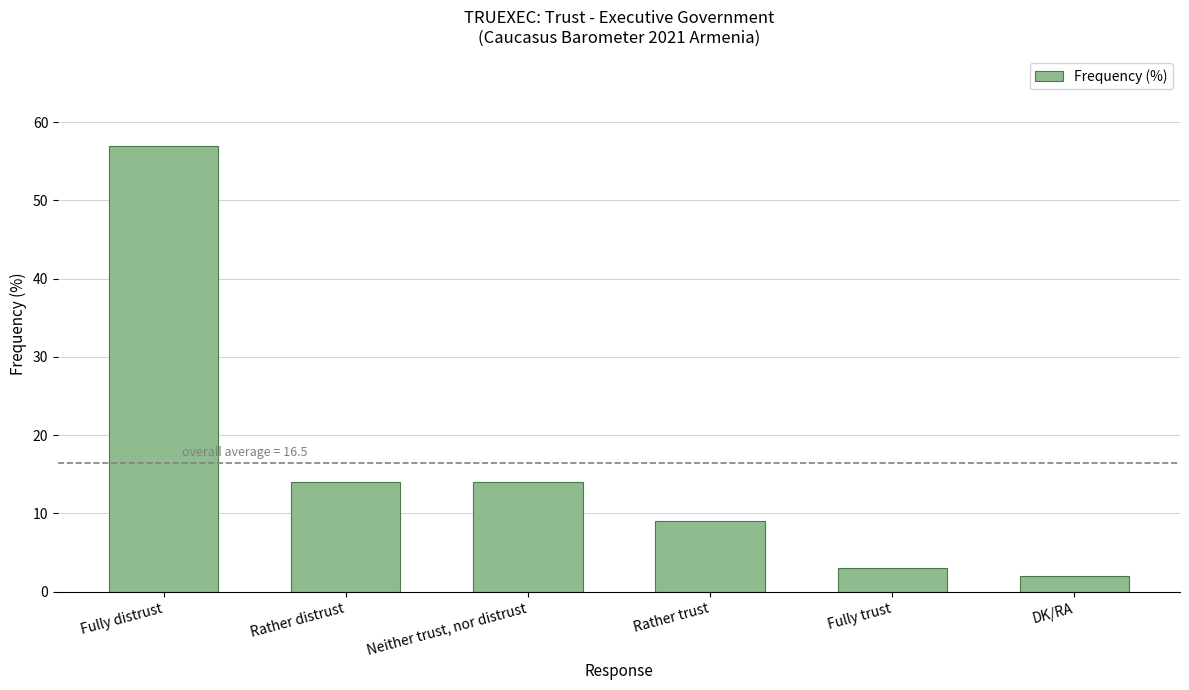

Which has a higher value, Rather distrust or Rather trust?

Rather distrust